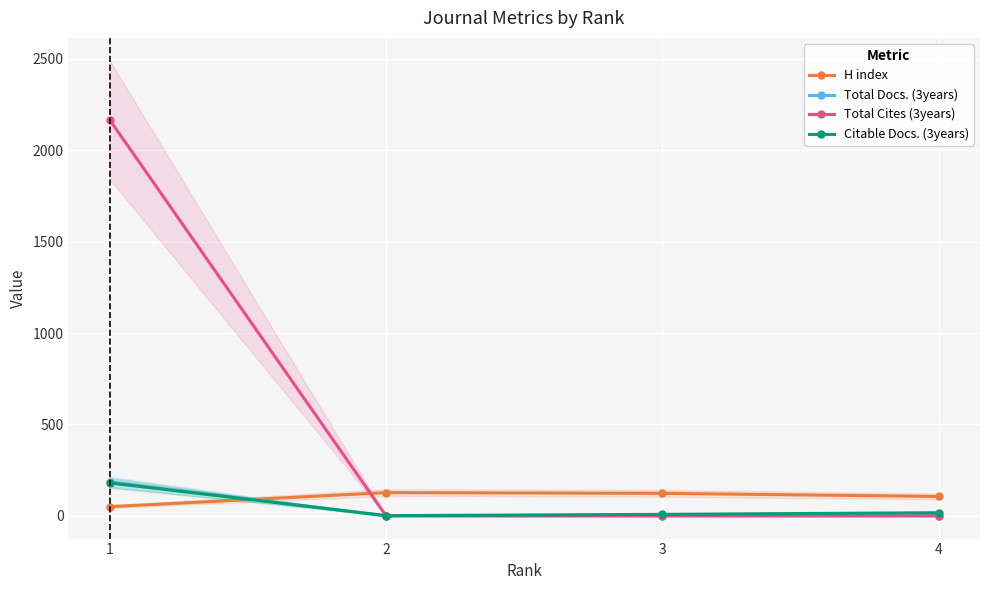

At how many categories does at least one series exceed 638?

1